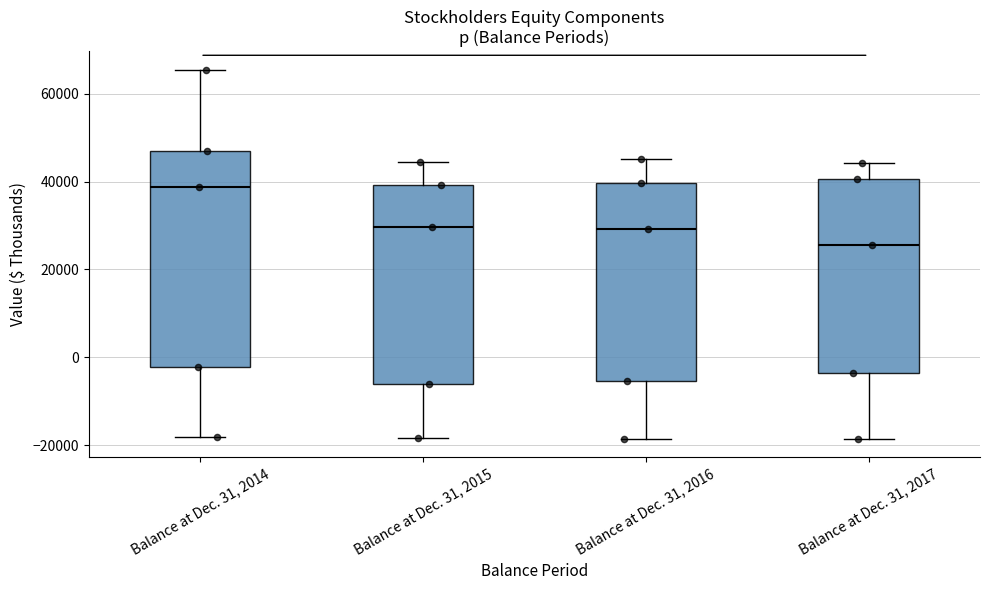

Where does the median line of the box for Balance at Dec. 31, 2017 sit on the y-axis? The values are not printed on the chart, so give them approximately, as read against the axis.

26000